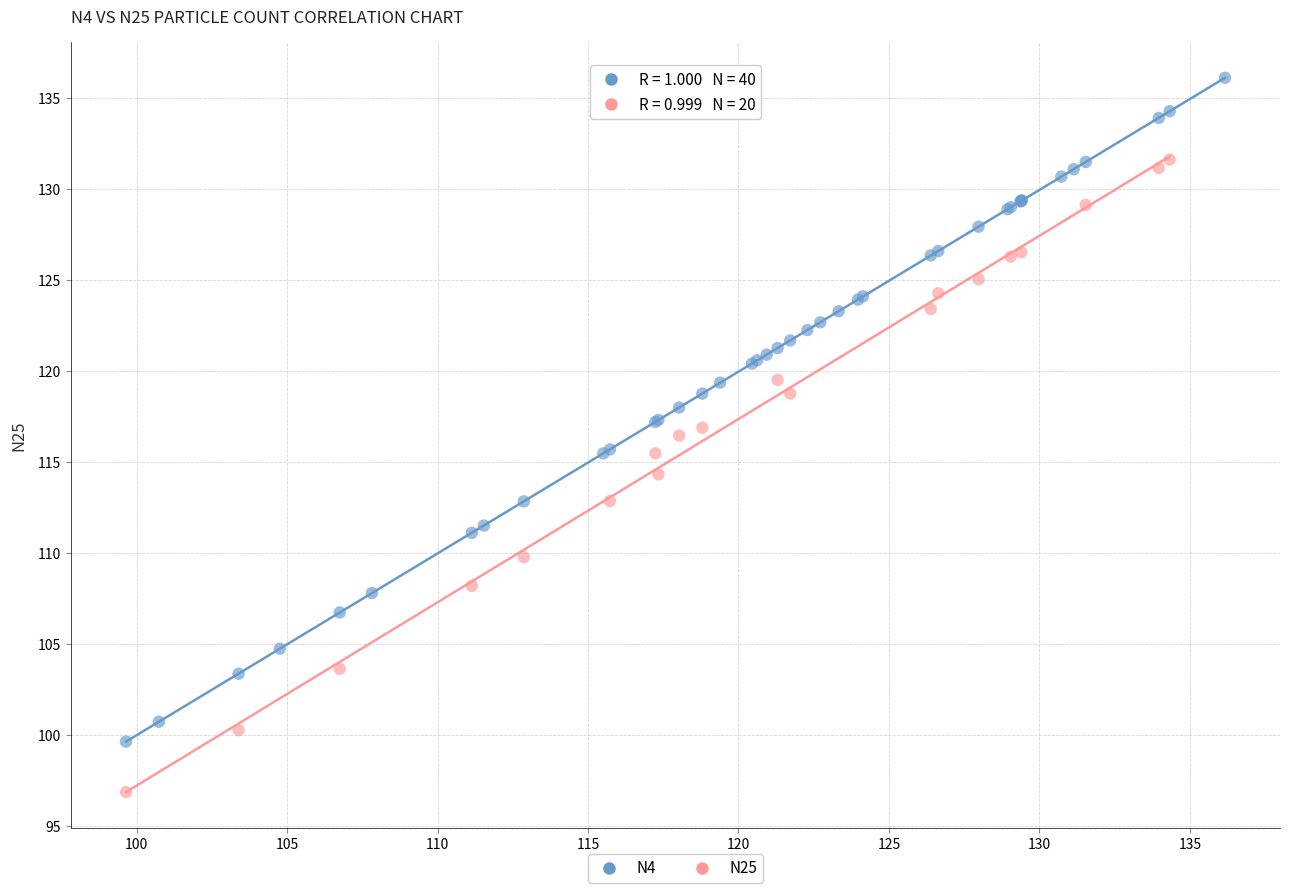

Which series contains the lowest Y value?

N25